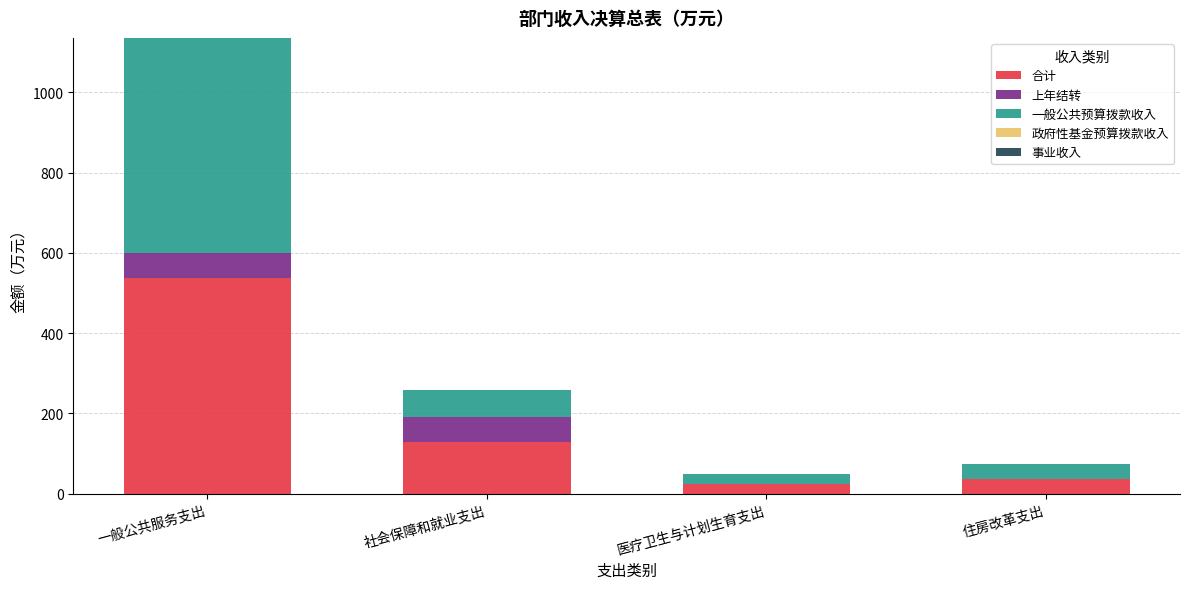

Which category has the highest value in the 合计 series?

一般公共服务支出